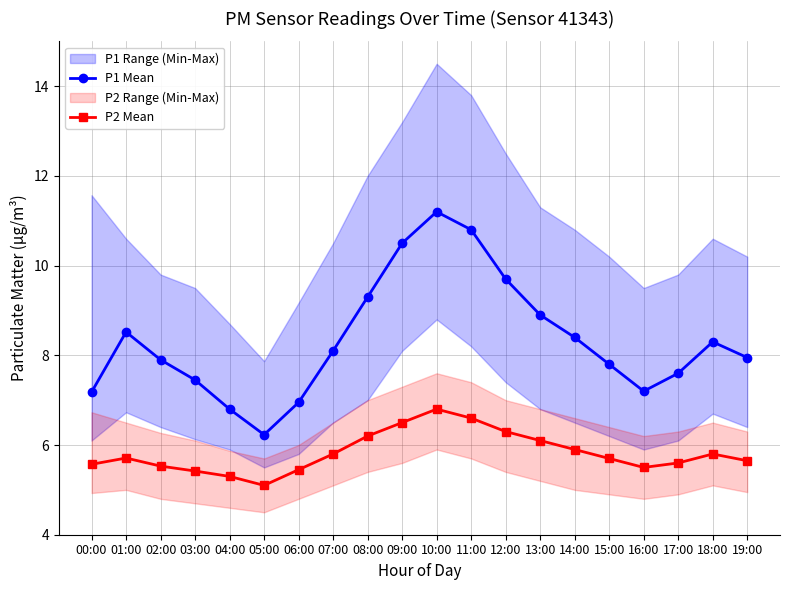

The P1 Mean series shows 2.2 at 07:00. True or false?

False